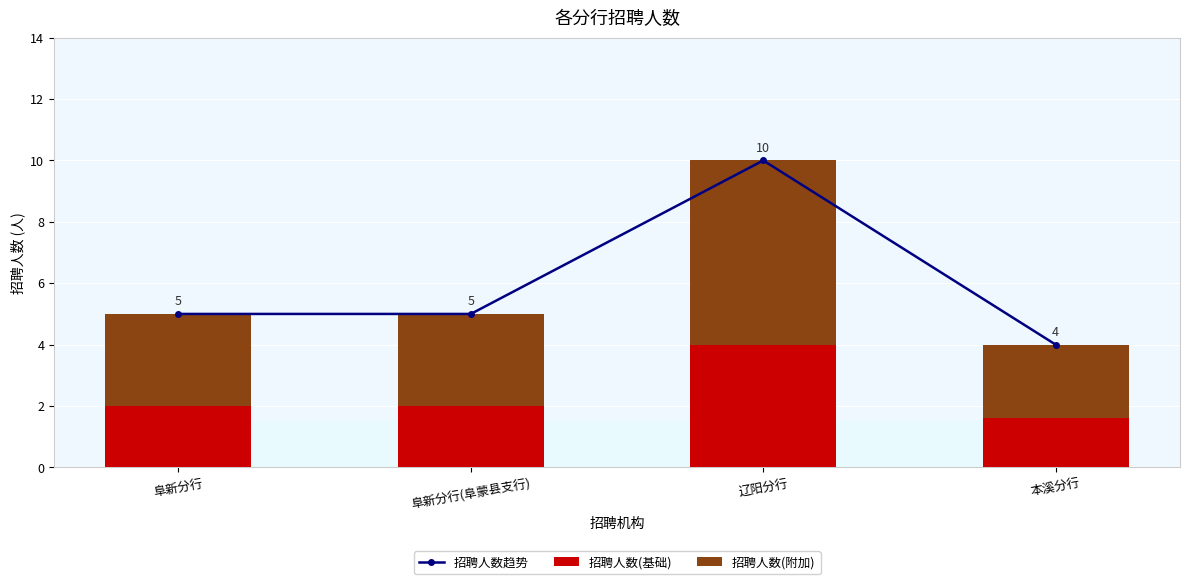

What is the label of the 3rd bar from the left?

辽阳分行